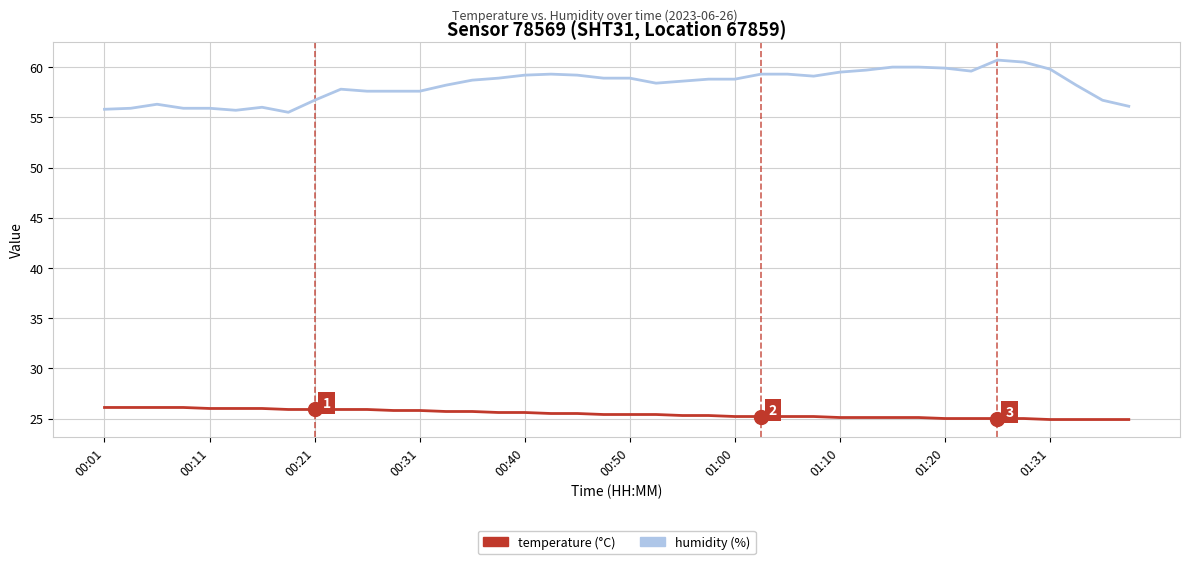

What is the smallest value displayed?

24.9